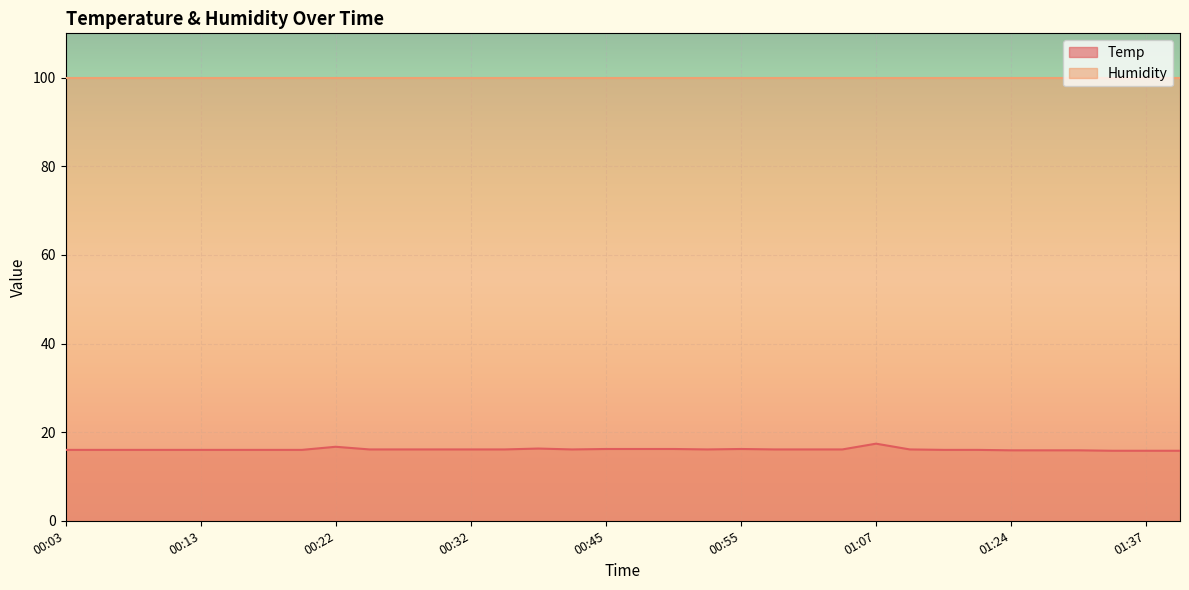

List the labels in order of value, largest first.

01:07, 00:22, 00:40, 00:45, 00:47, 00:50, 00:55, 00:25, 00:27, 00:30, 00:32, 00:37, 00:42, 00:52, 00:57, 01:00, 01:02, 01:10, 00:03, 00:05, 00:08, 00:10, 00:13, 00:15, 00:18, 00:20, 01:15, 01:18, 01:24, 01:26, 01:29, 01:35, 01:37, 01:40